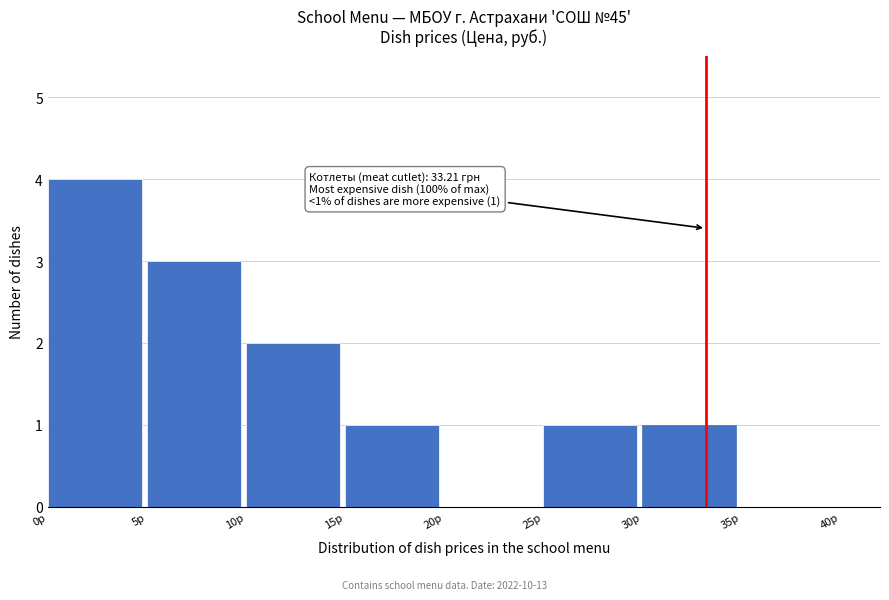

Over which range of the x-axis is the bar tallest?

0 to 5